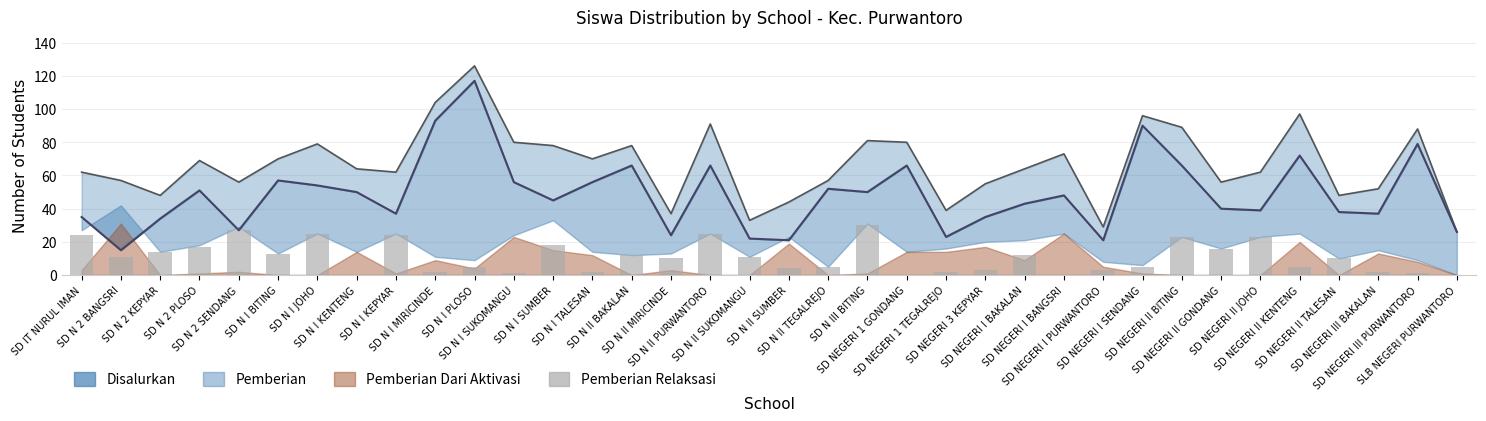

How many bars are there in total?

36